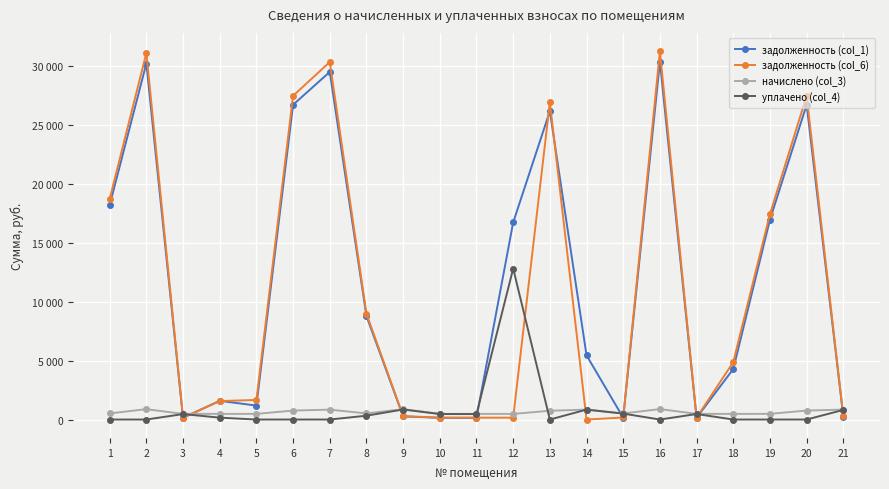

Does the chart have visible grid lines?

Yes